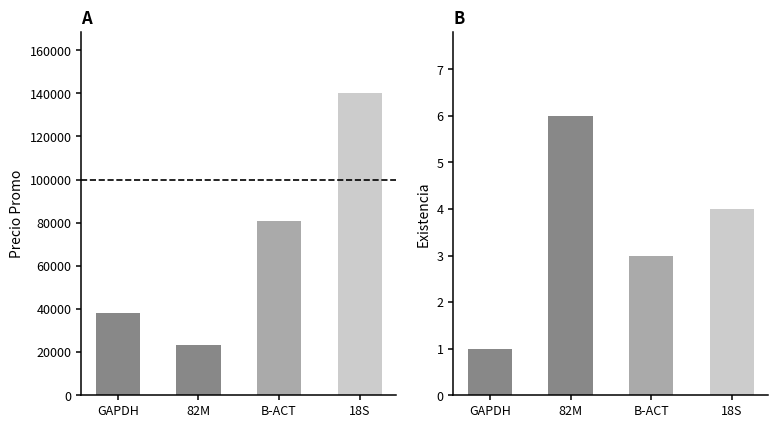

Rank the series at GAPDH from lowest to highest value.

Existencia, Precio Promo